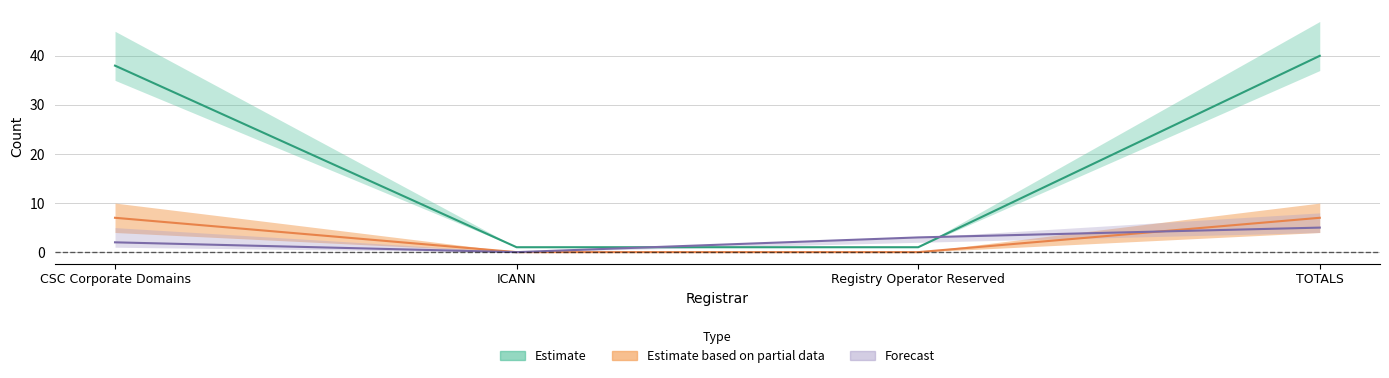

What is the label of the 3rd point from the right?

ICANN